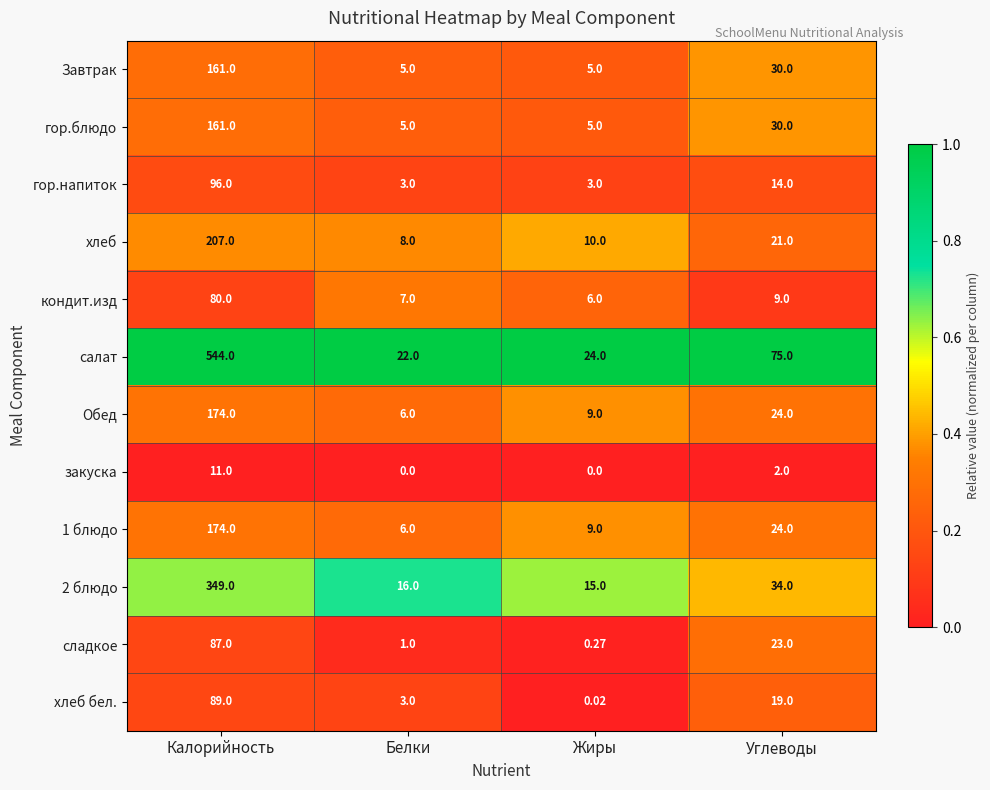

Is the value of хлеб бел. at Калорийность greater than the value of кондит.изд at Белки?

Yes